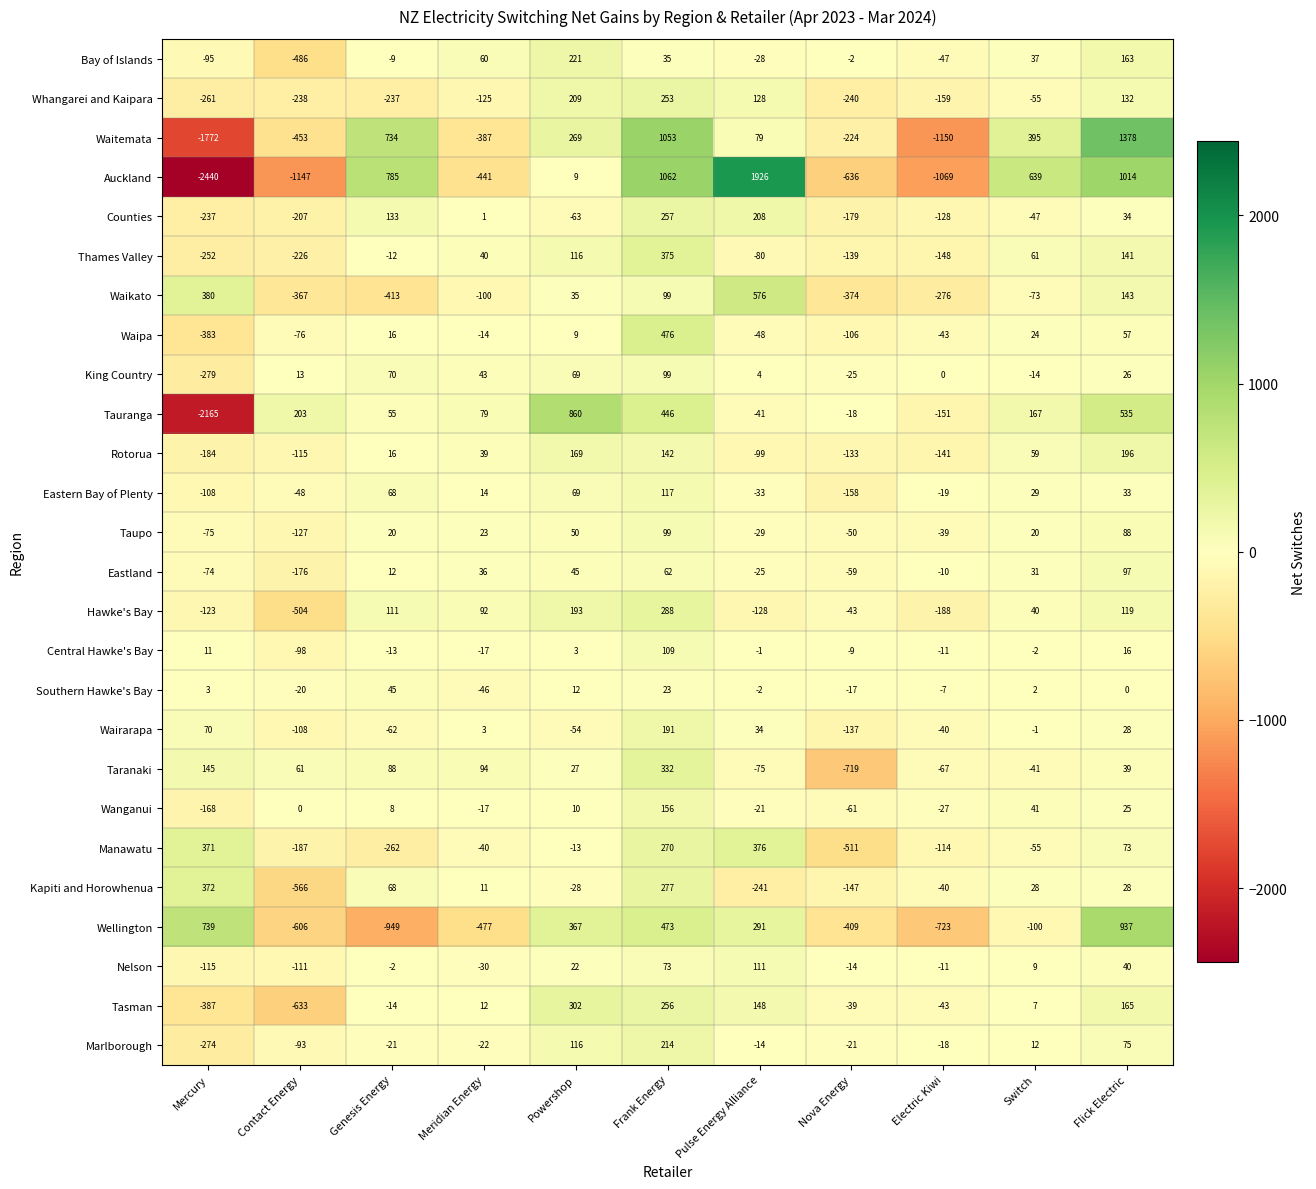

The Nelson series shows -111 at Contact Energy. True or false?

True